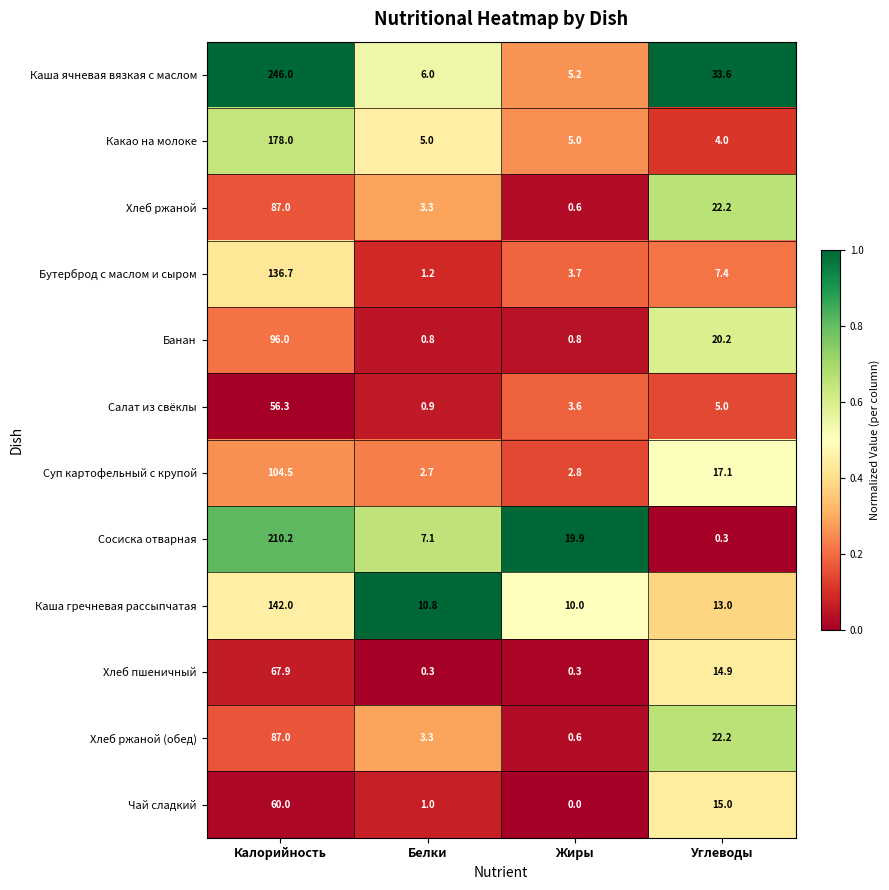

What is the difference between the highest and lowest values at Белки?

10.5